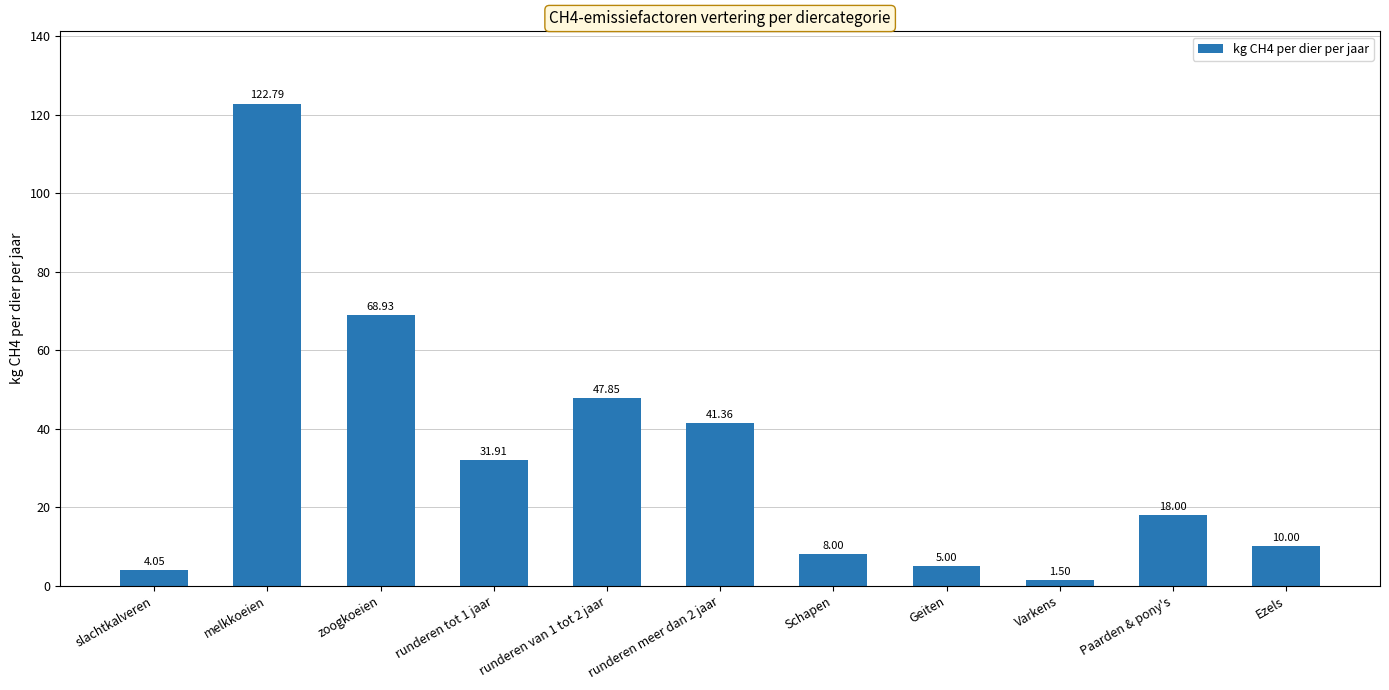

Is it true that the value at Geiten is 5.0?

True